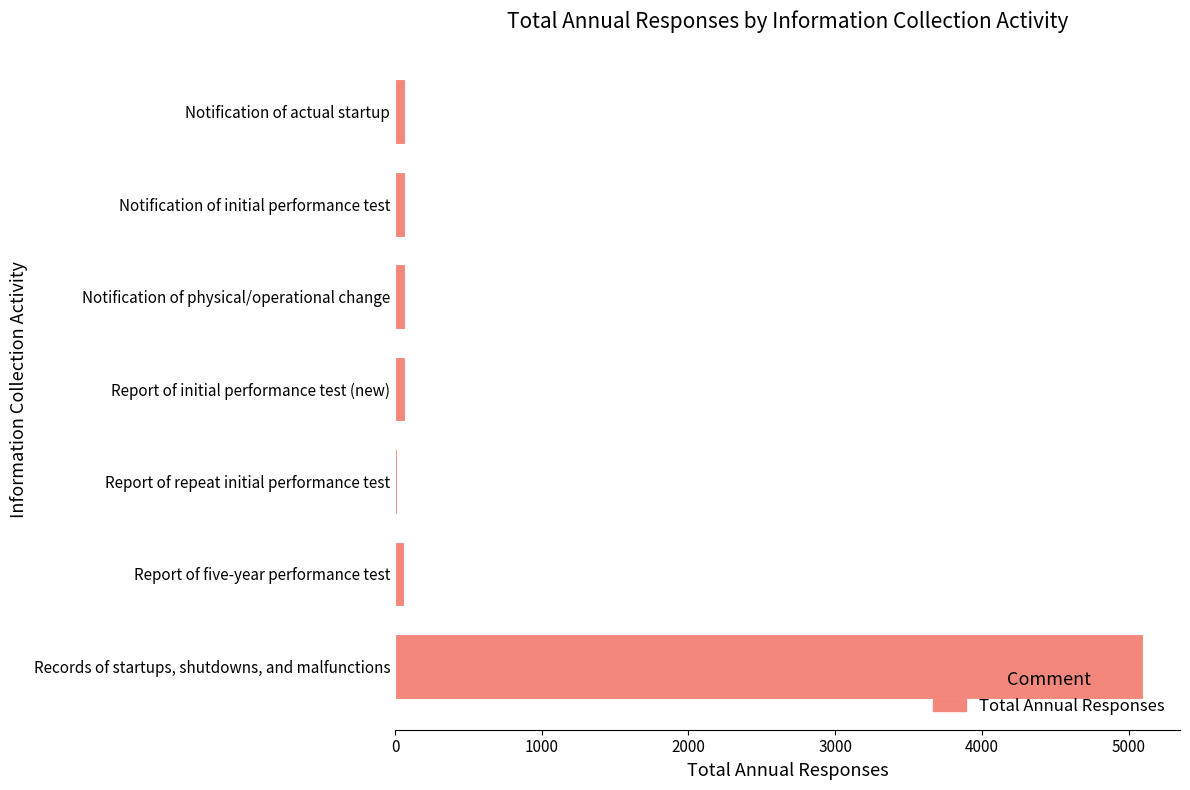

How many categories are shown in the chart?

7